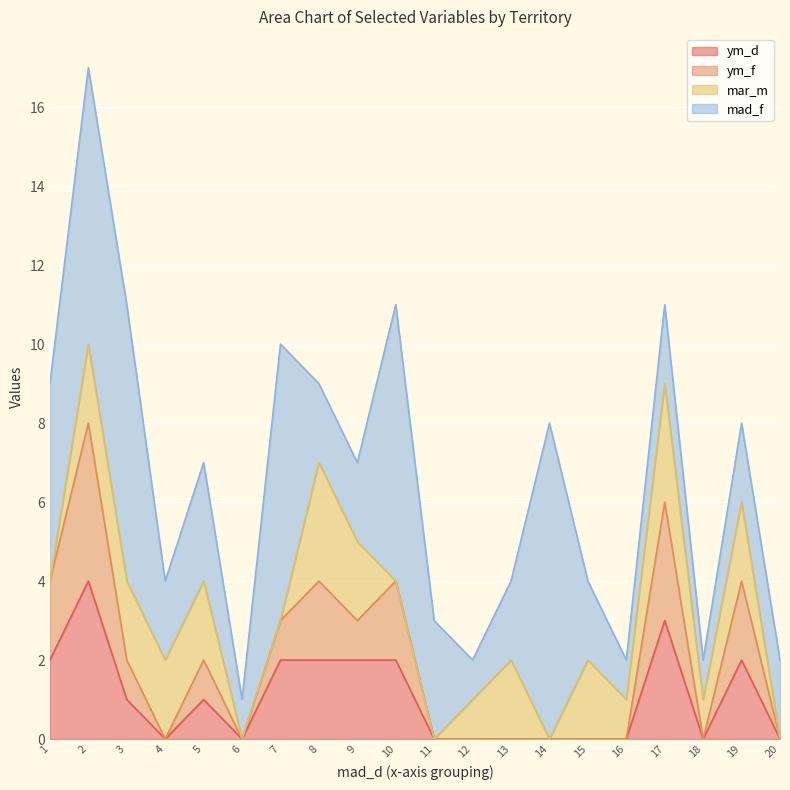

The value of ym_d at 2 is 4. True or false?

True